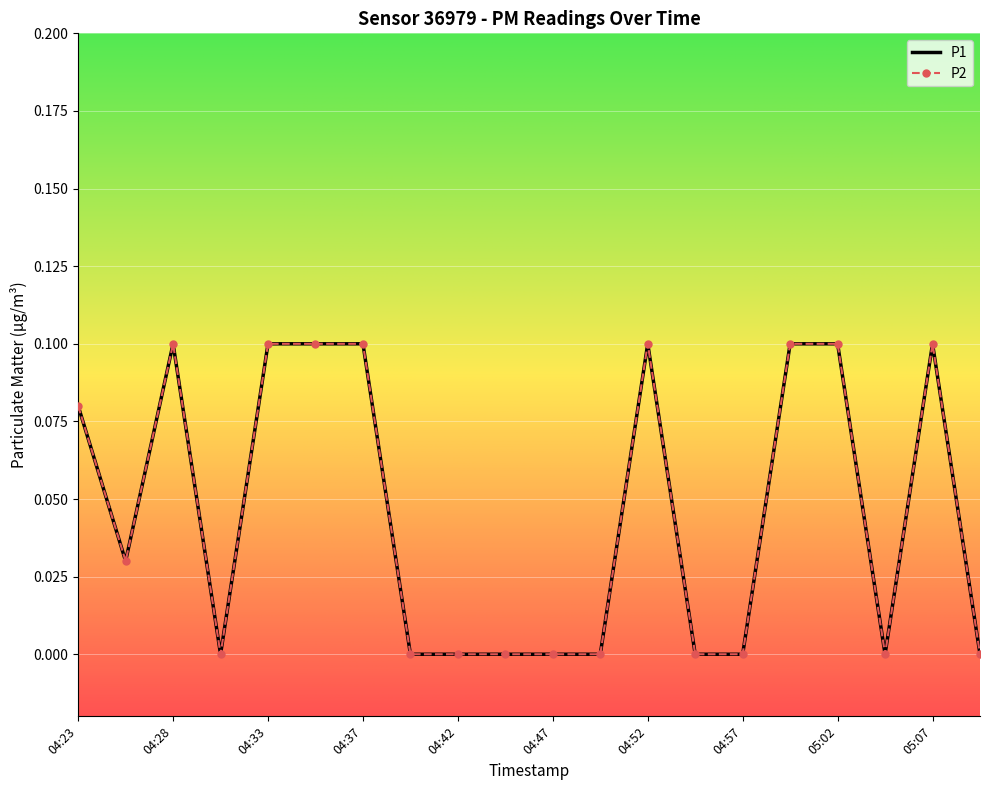

Which series has the largest total across all categories?

P1